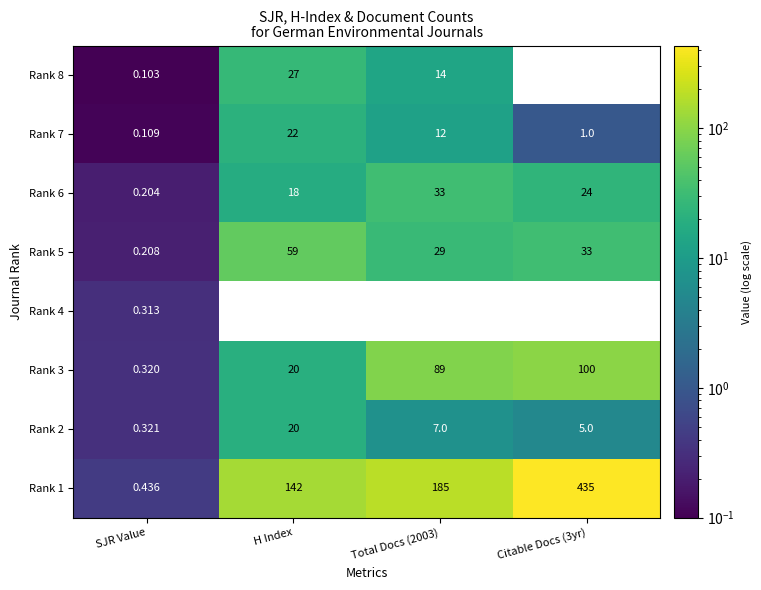

Where is Rank 3 nearest to the value 50?

H Index